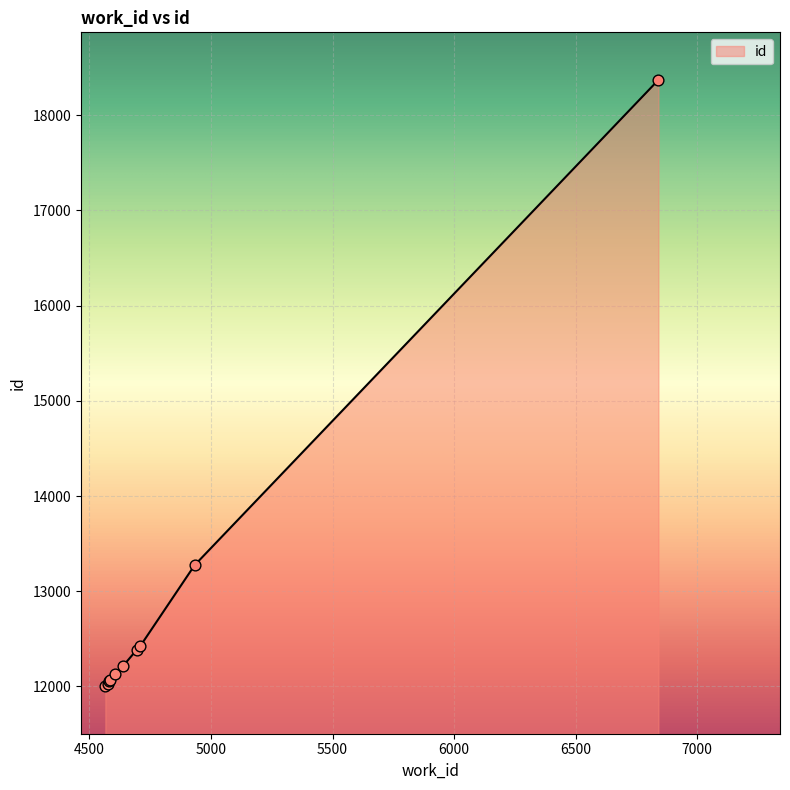

What is the difference between the maximum and minimum values?

6366